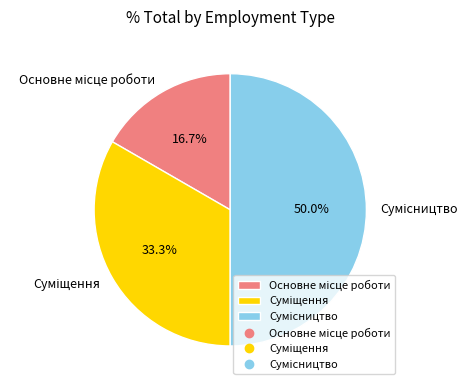

Which slice is the smallest?

Основне місце роботи